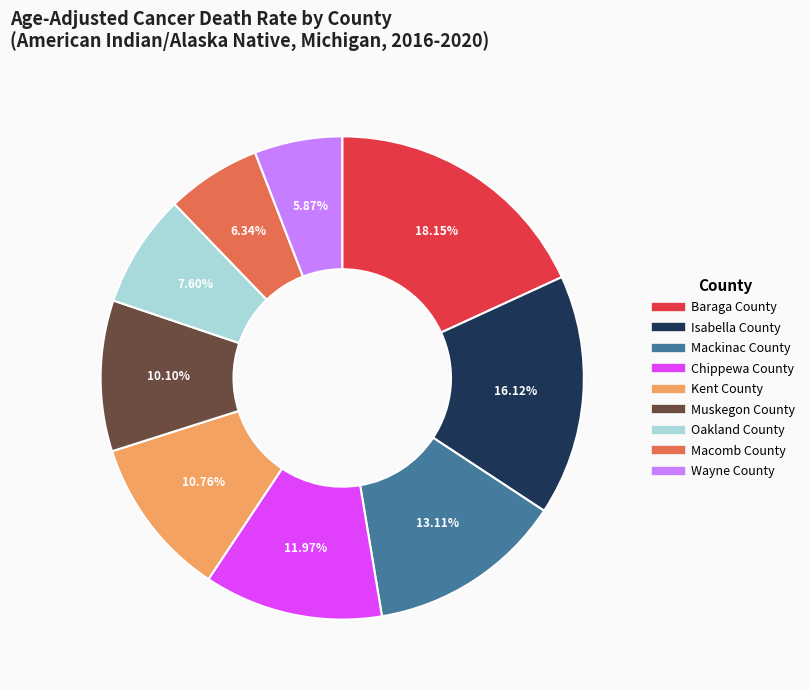

Count the number of slices in the pie.

9